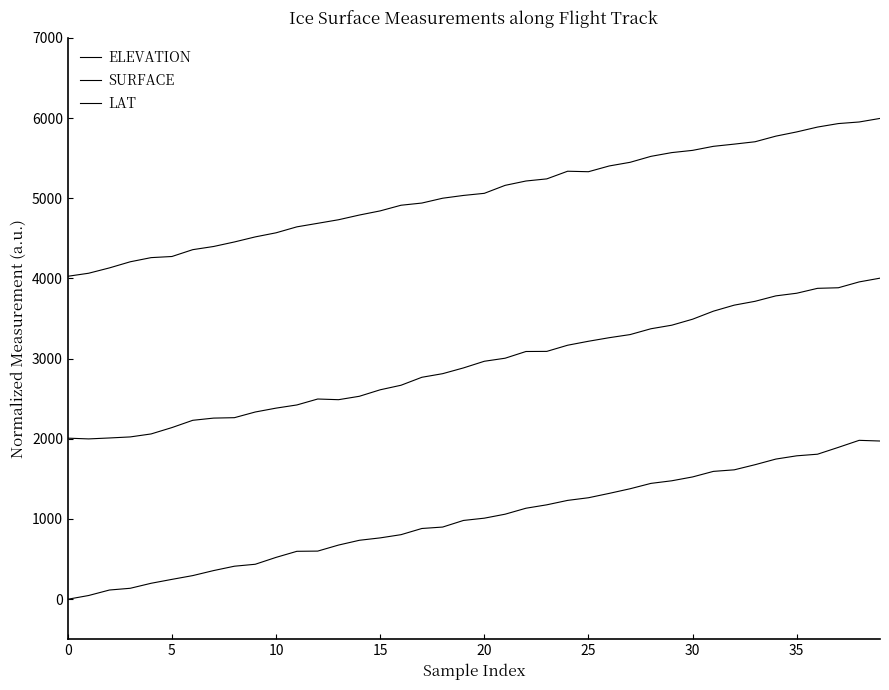

True or false: SURFACE and ELEVATION intersect in this chart.

False